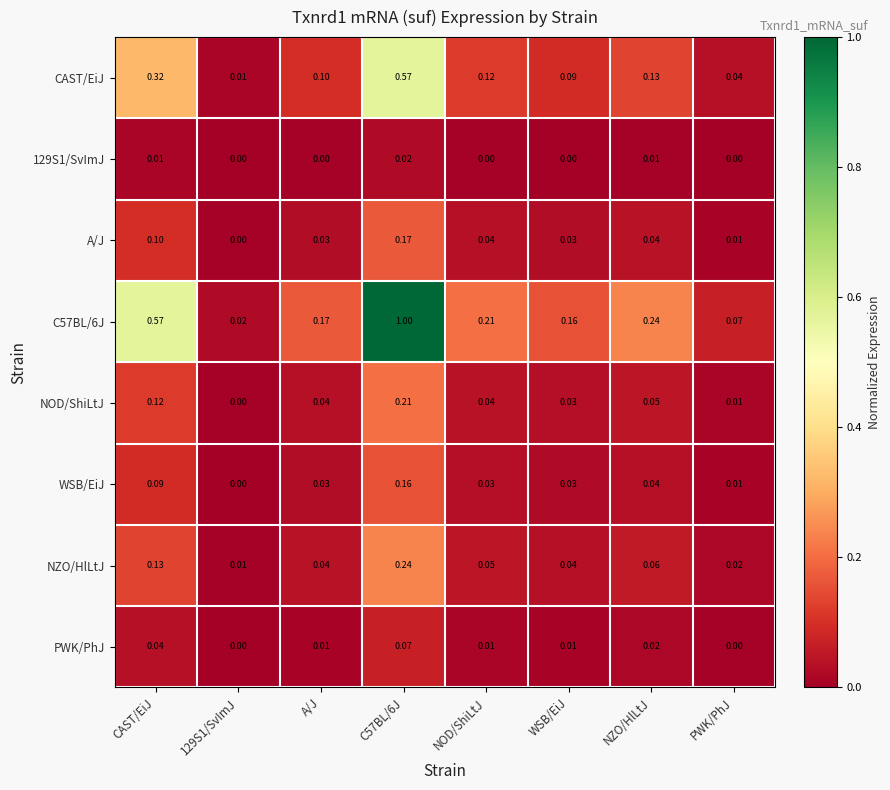

Is the value of 129S1/SvImJ at CAST/EiJ greater than the value of NZO/HlLtJ at CAST/EiJ?

No